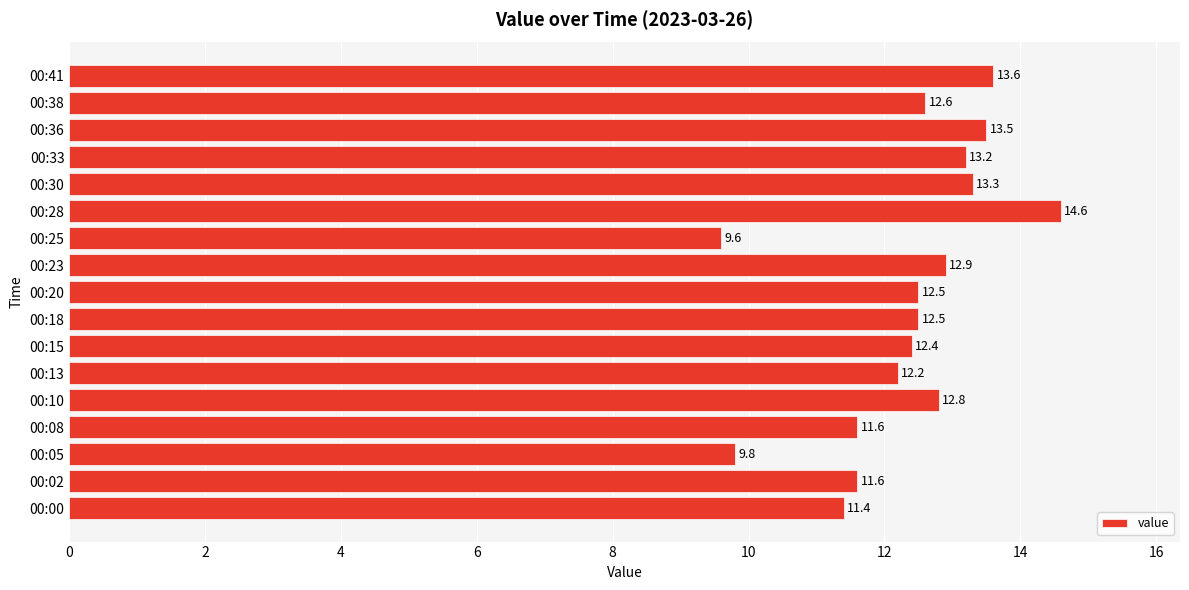

The value at 00:13 is 12.2. True or false?

True